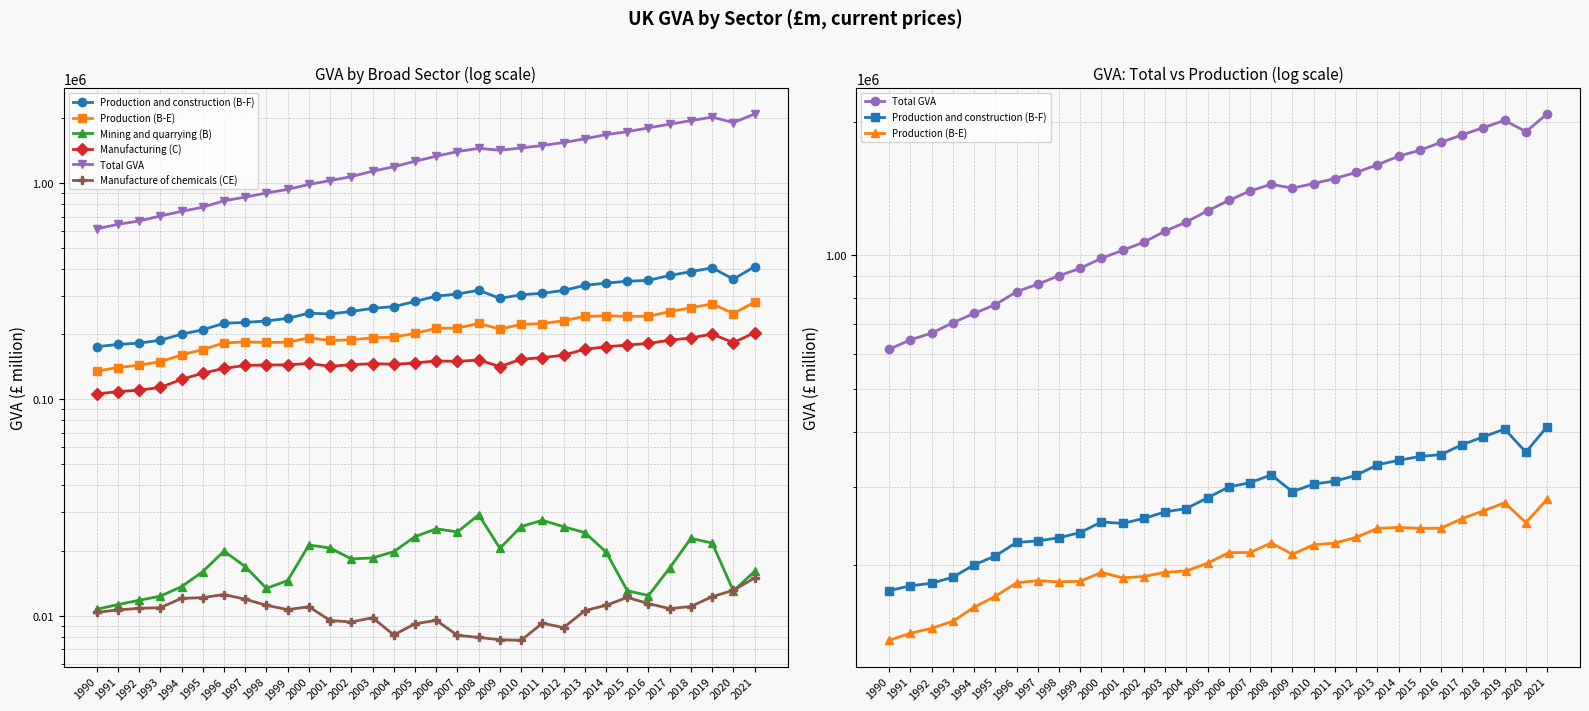

What are all the series names shown in the legend?

Production and construction (B-F), Production (B-E), Mining and quarrying (B), Manufacturing (C), Total GVA, Manufacture of chemicals (CE)